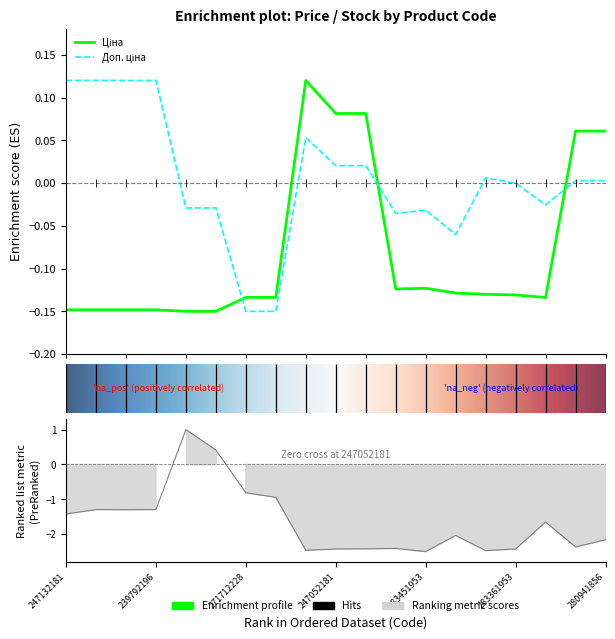

What is the sum of all Доп. ціна values?

0.1